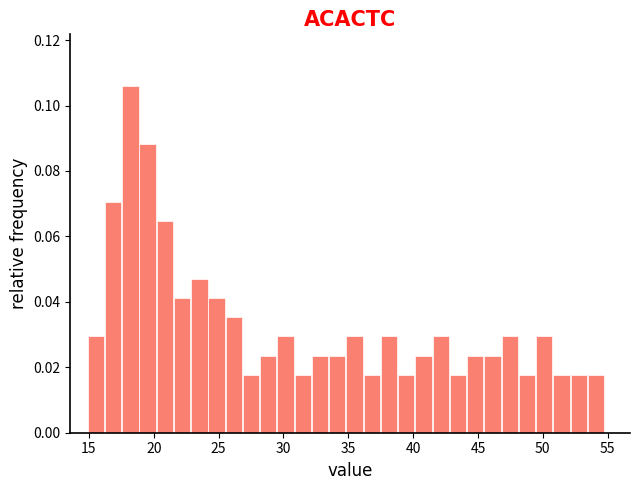

Around what value on the x-axis is the tallest bar? Give the approximate position of its centre, as read against the axis.

18.0